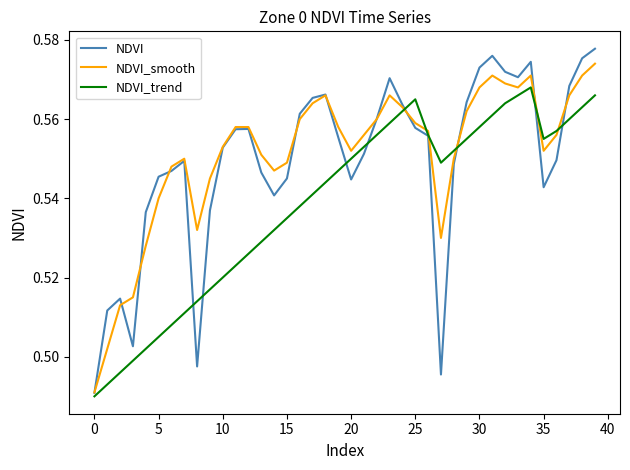

Which series has the largest range (max minus min)?

NDVI